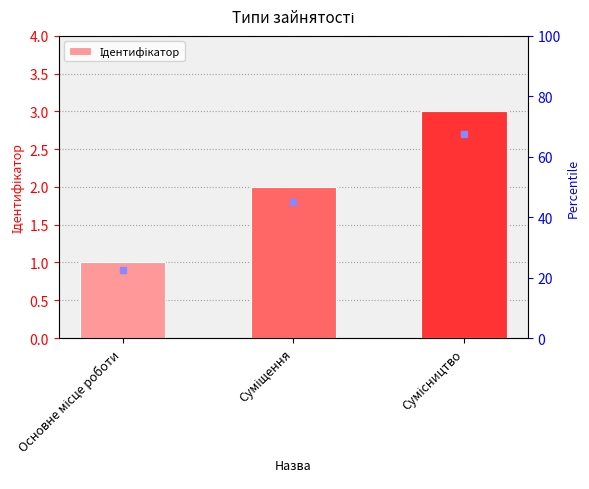

How many values exceed 2?

1